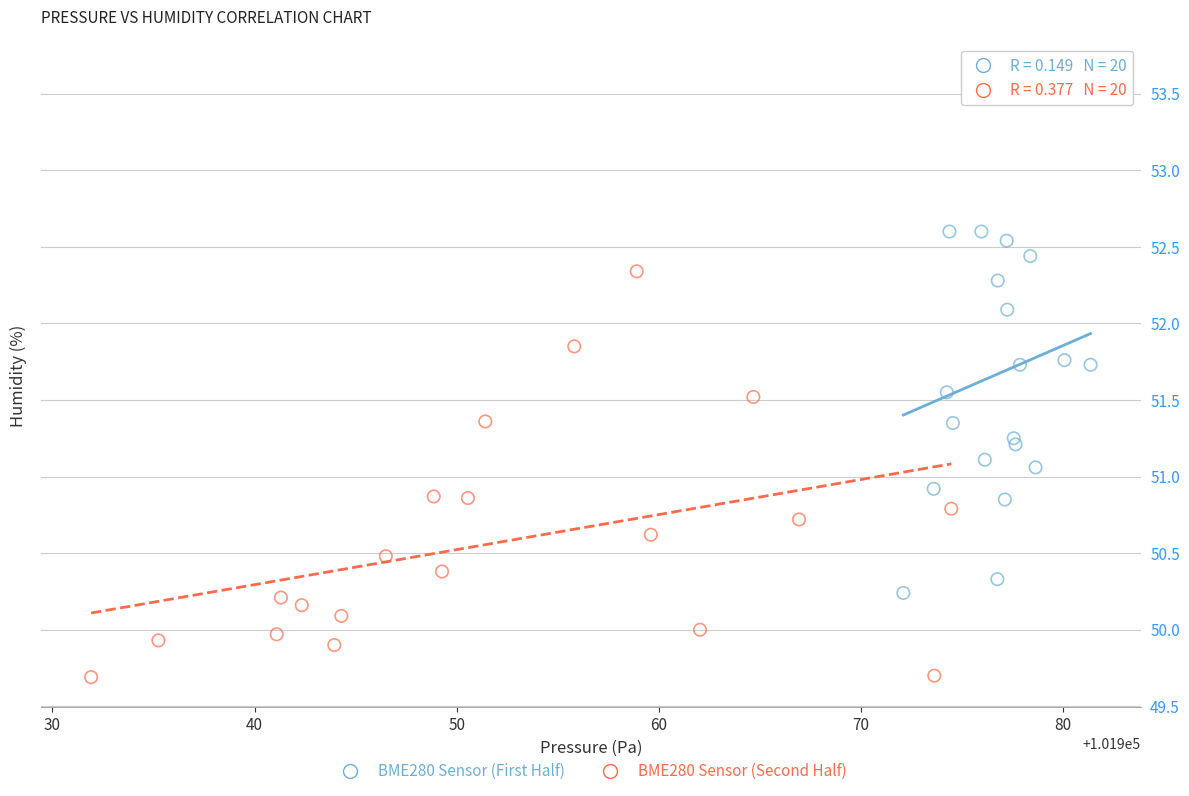

Which series contains the highest Y value?

BME280 Sensor (First Half)